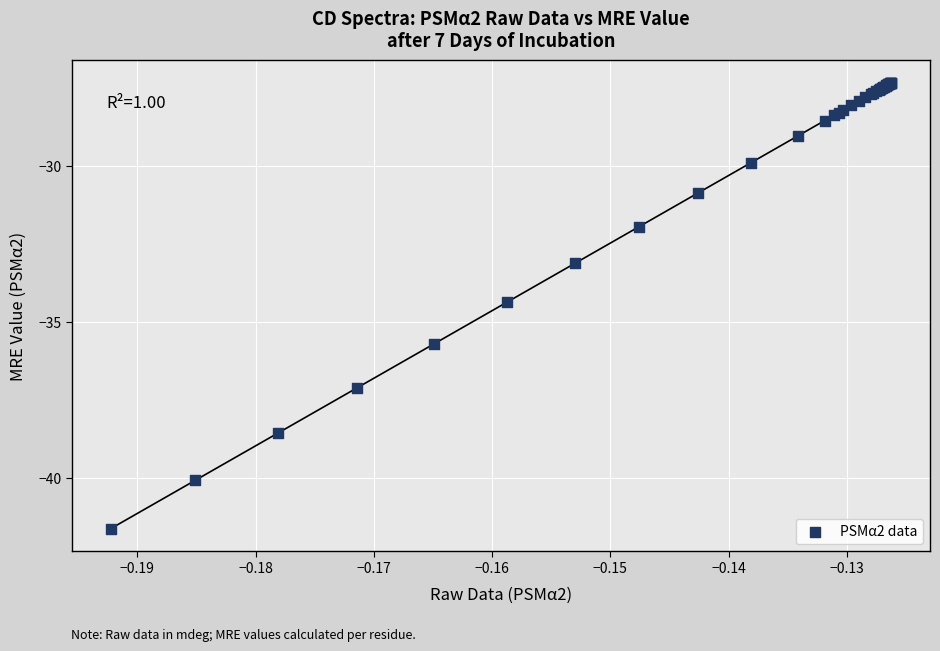

What Y value in the scatter plot is closest to -34?

-34.4